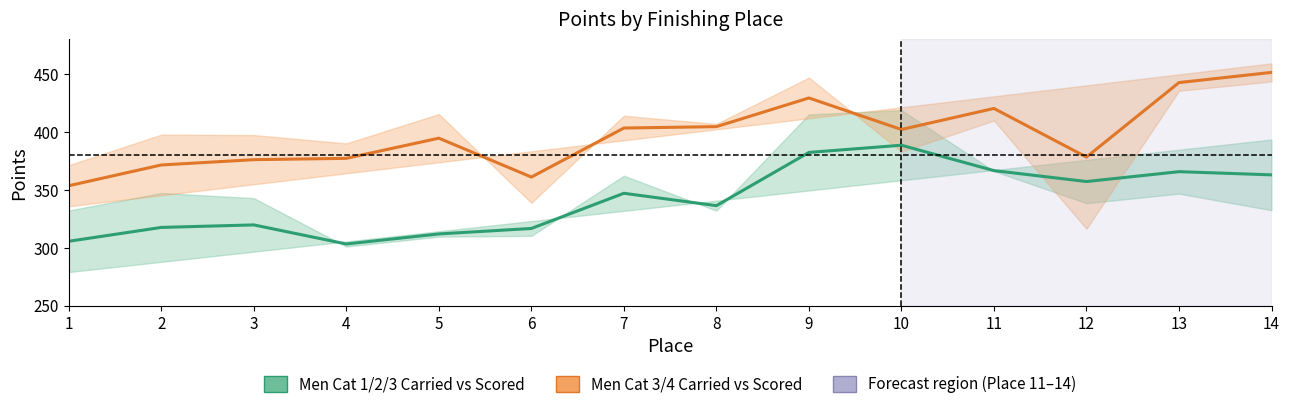

Is it true that Men Cat 3/4 (mid) equals 669.9 at 14?

False